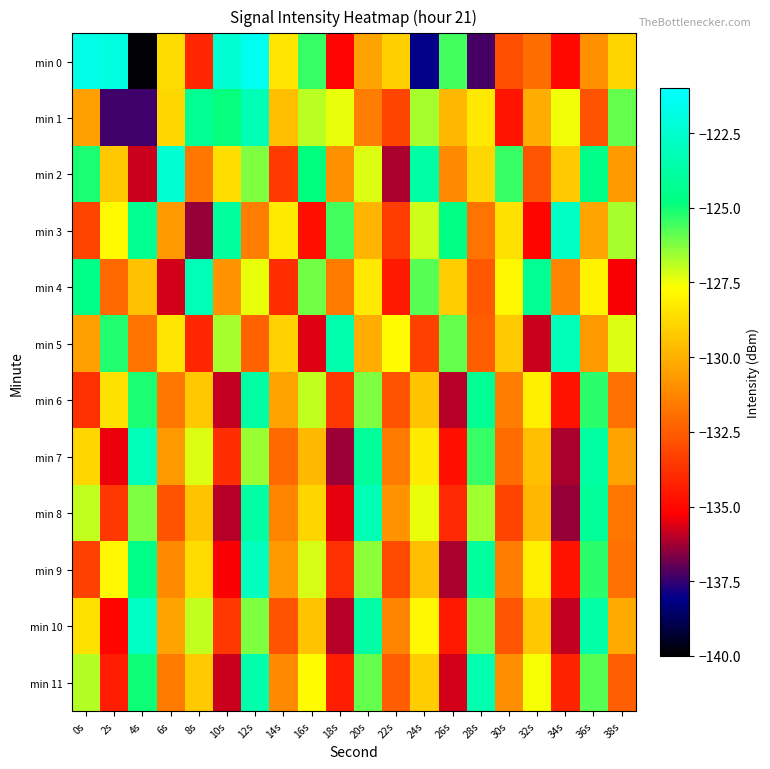

How many series are shown in this chart?

12